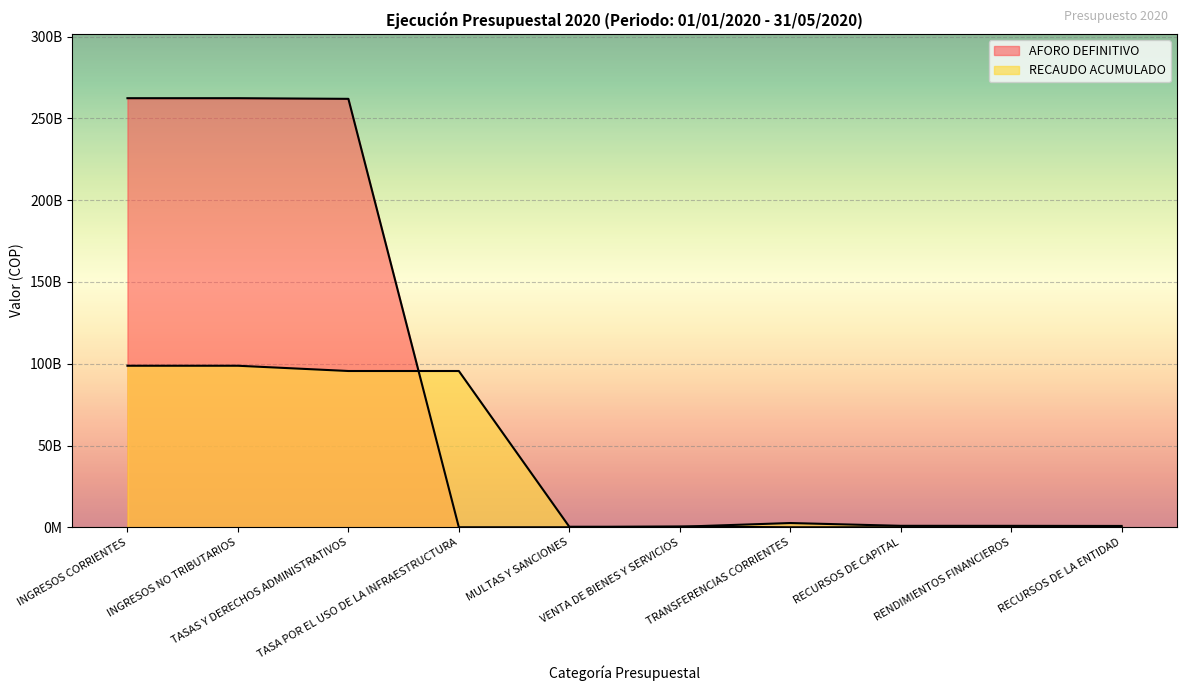

Reading left to right, transcribe all the data shown in this chart.

AFORO DEFINITIVO: INGRESOS CORRIENTES=262400000600.0	INGRESOS NO TRIBUTARIOS=262400000600.0	TASAS Y DERECHOS ADMINISTRATIVOS=262004000600.0	TASA POR EL USO DE LA INFRAESTRUCTURA=0.0	MULTAS Y SANCIONES=0.0	VENTA DE BIENES Y SERVICIOS=396000000.0	TRANSFERENCIAS CORRIENTES=0.0	RECURSOS DE CAPITAL=0.0	RENDIMIENTOS FINANCIEROS=0.0	RECURSOS DE LA ENTIDAD=0.0
RECAUDO ACUMULADO: INGRESOS CORRIENTES=98778815010.0	INGRESOS NO TRIBUTARIOS=98778815010.0	TASAS Y DERECHOS ADMINISTRATIVOS=95562251948.0	TASA POR EL USO DE LA INFRAESTRUCTURA=95562251948.0	MULTAS Y SANCIONES=317385778.0	VENTA DE BIENES Y SERVICIOS=311274502.0	TRANSFERENCIAS CORRIENTES=2587902782.0	RECURSOS DE CAPITAL=887465307.9	RENDIMIENTOS FINANCIEROS=869097825.9	RECURSOS DE LA ENTIDAD=800685581.5